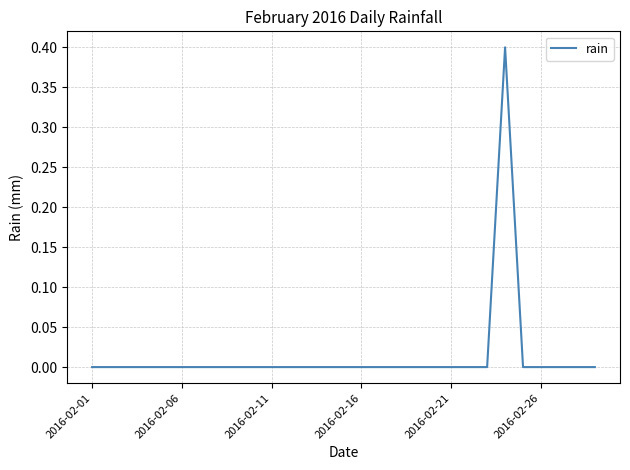

What is the difference between the maximum and minimum values?

0.4